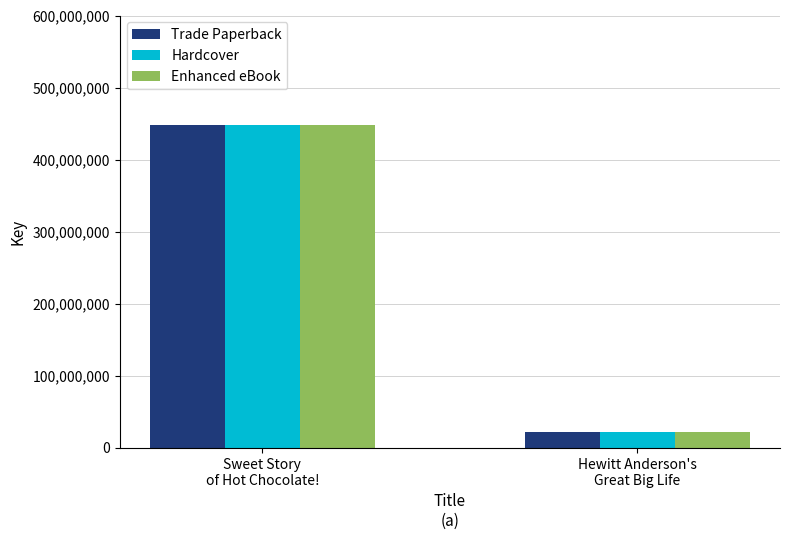

Is it true that Hardcover equals 448246000 at Sweet Story
of Hot Chocolate!?

True